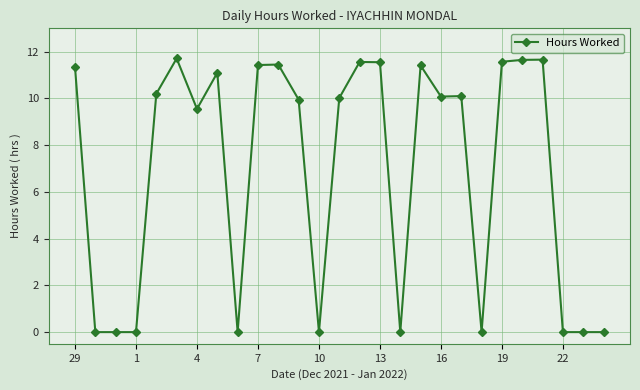

True or false: there are more than 2 points higher than both neighbors.

True